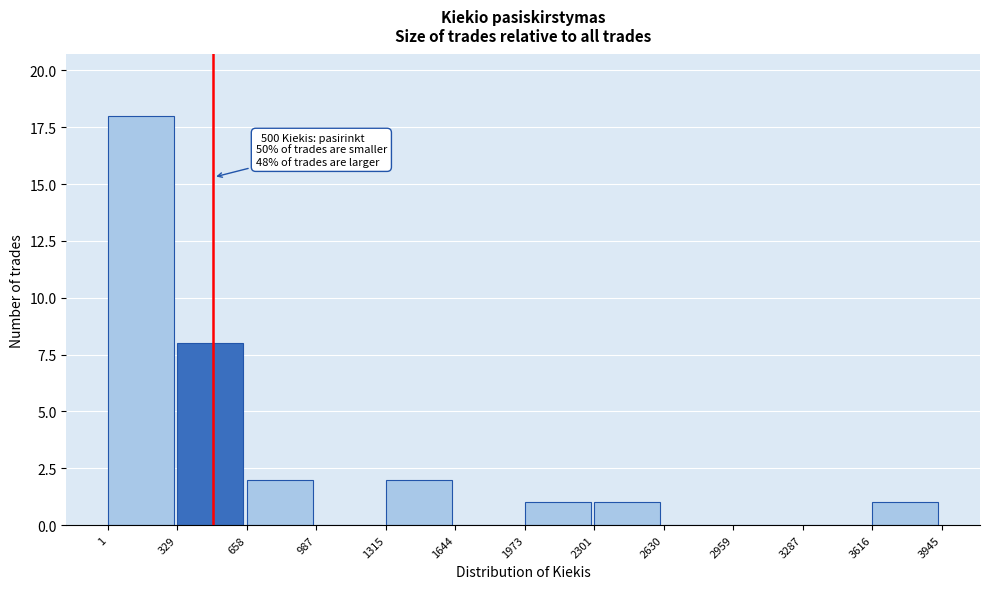

Over which range of the x-axis is the bar tallest?

1 to 329